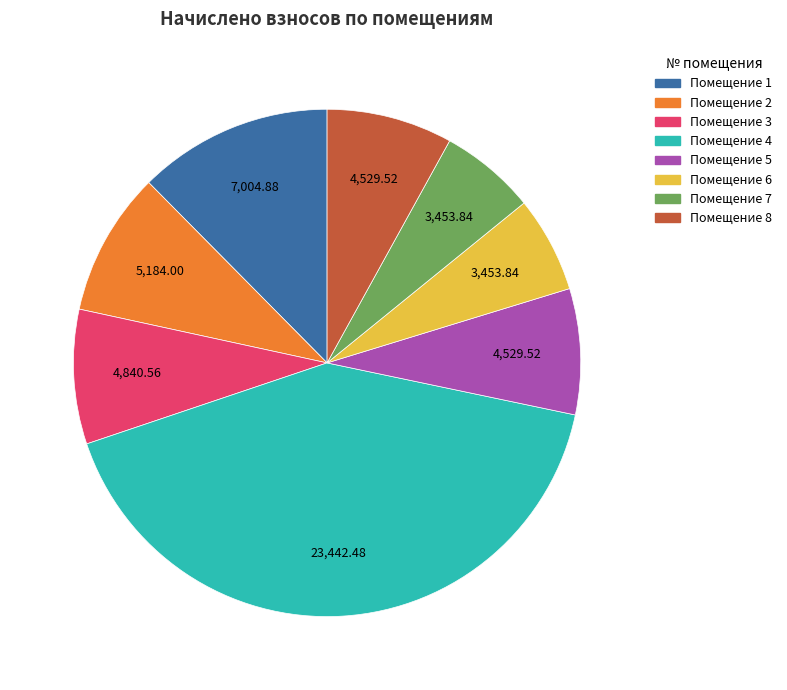

Is the sum of Помещение 1 and Помещение 8 greater than half?

No